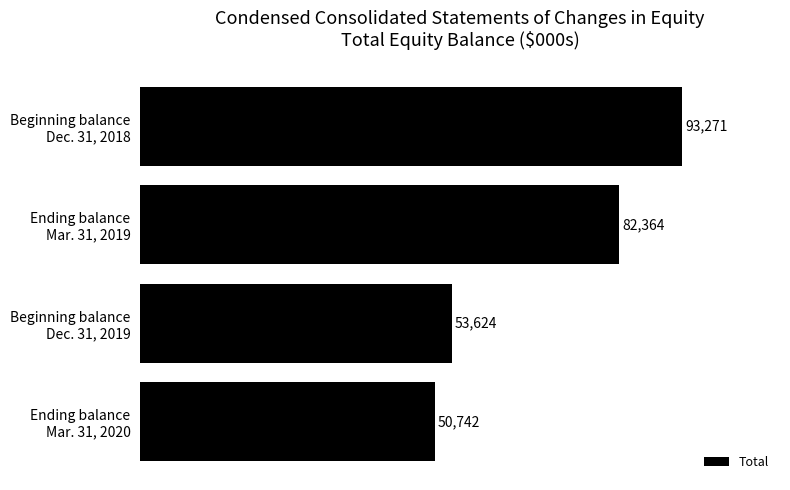

What is the value of the 4th bar from the top?

50742